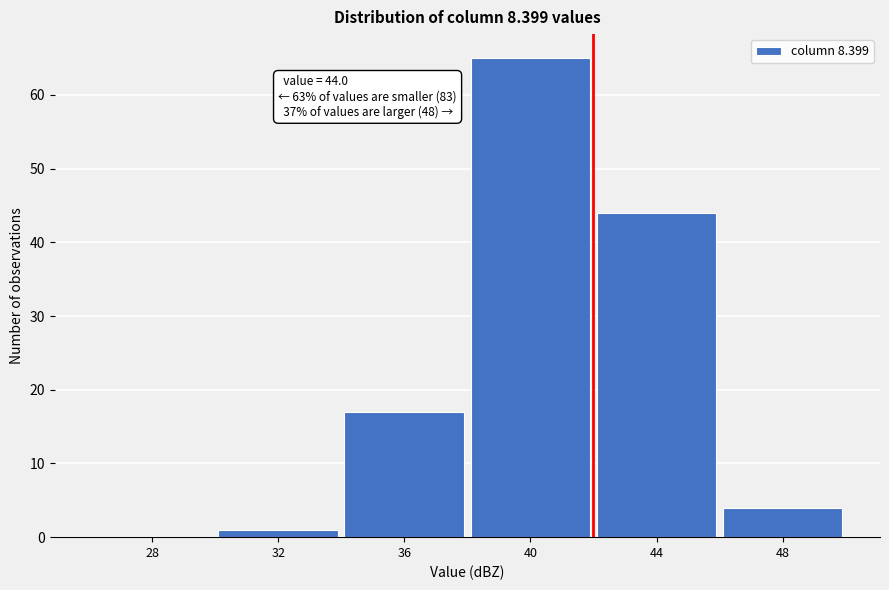

Reading left to right, extract all data points from this chart.

28=0	32=1	36=17	40=65	44=44	48=4